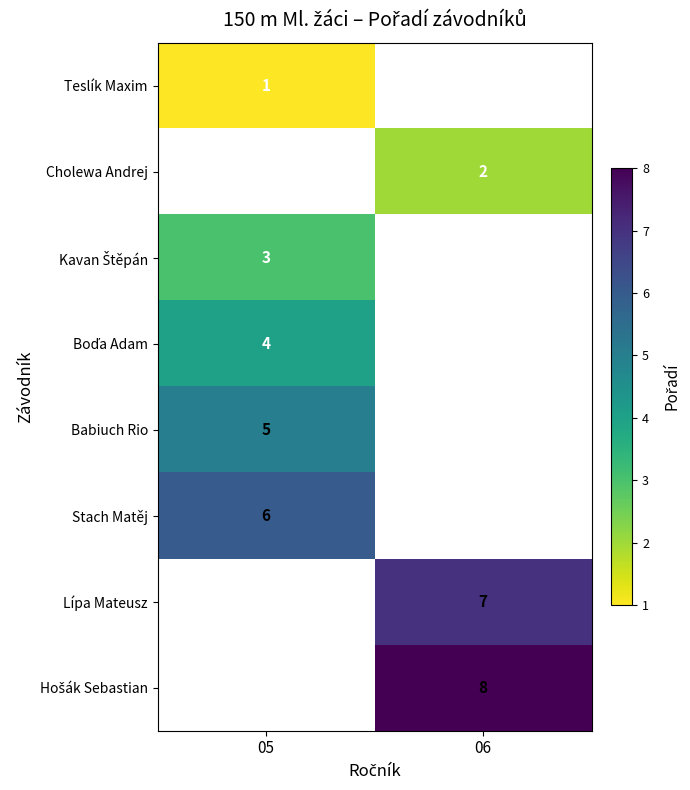

The value of Babiuch Rio at 05 is 7. True or false?

False